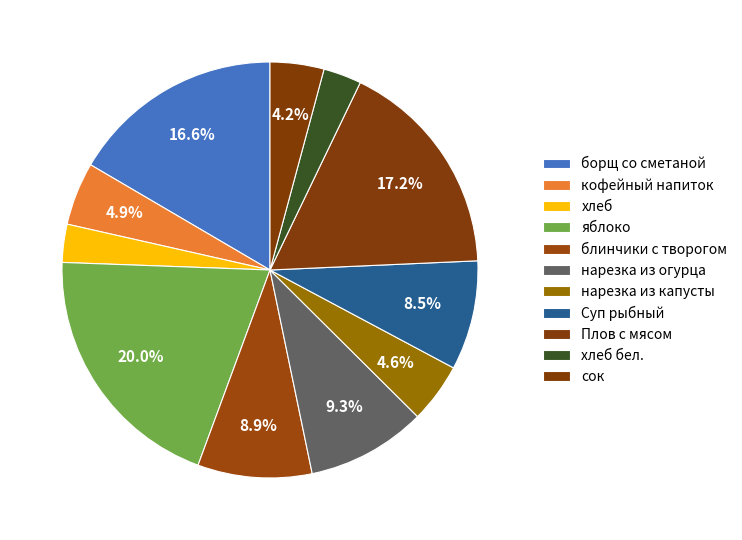

To the nearest percent, what percentage of the pie is нарезка из капусты?

5%